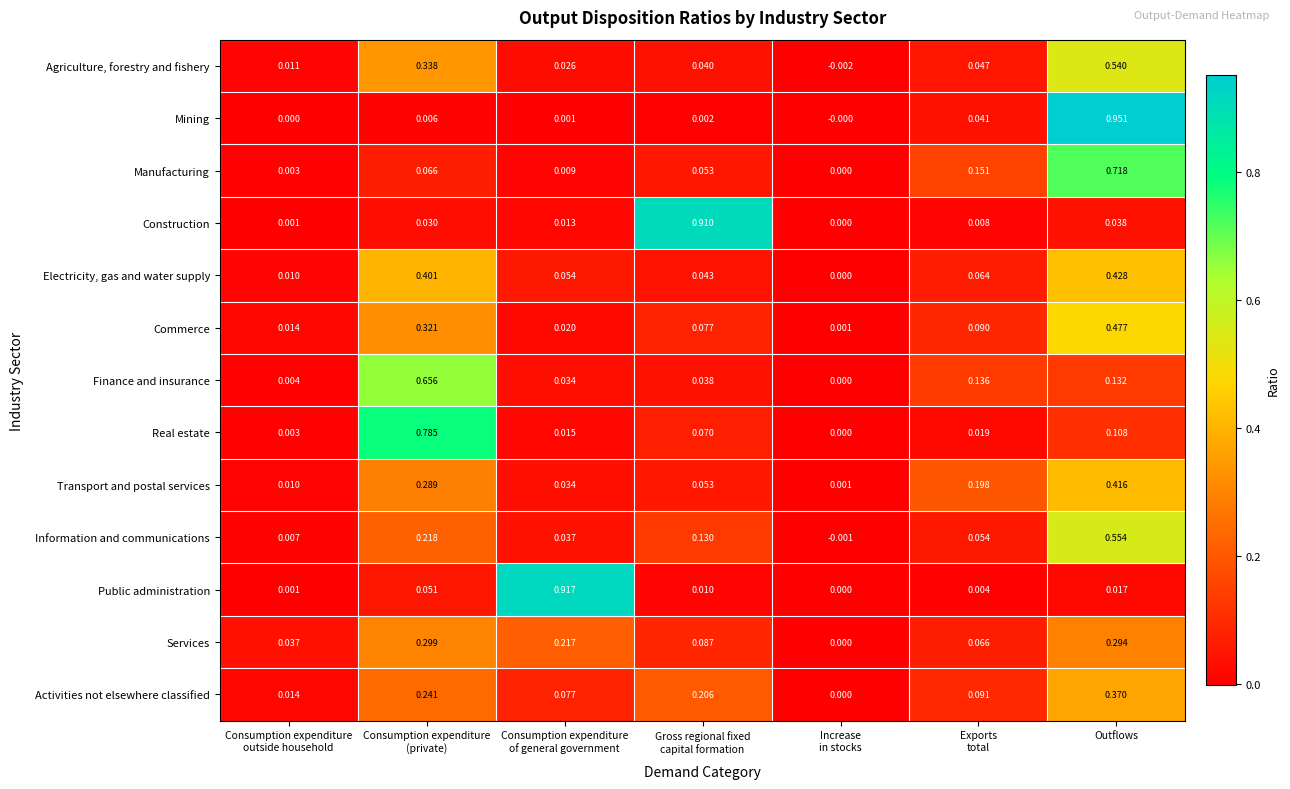

At which category is the sum across all series the highest?

Outflows